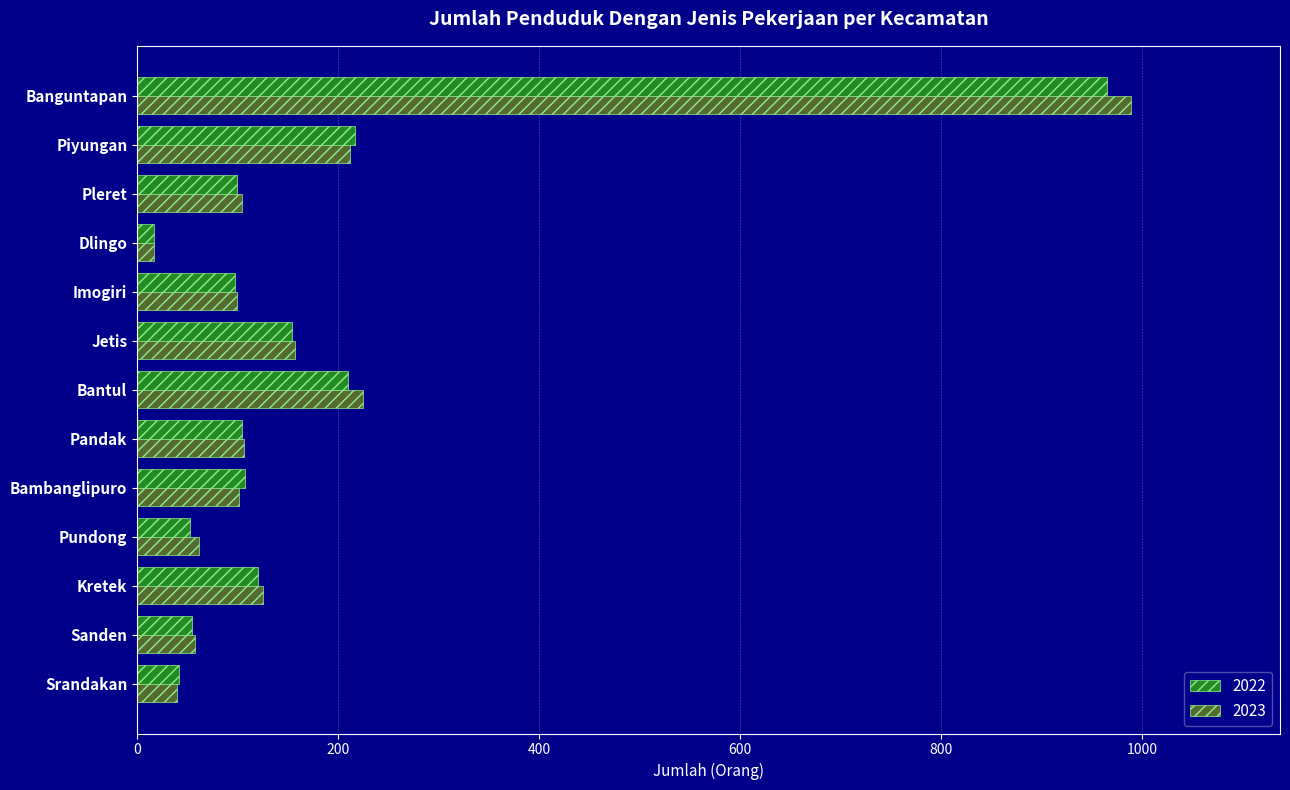

Which category has the lowest value in the 2022 series?

Dlingo